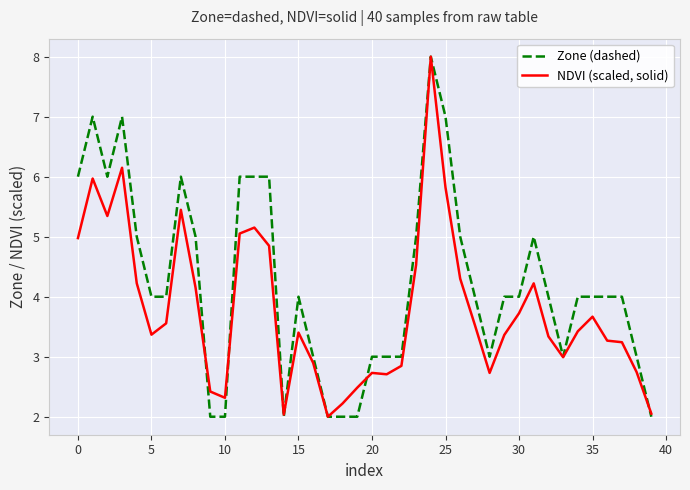

List the series in order of their overall mean, lowest first.

NDVI (scaled, solid), Zone (dashed)